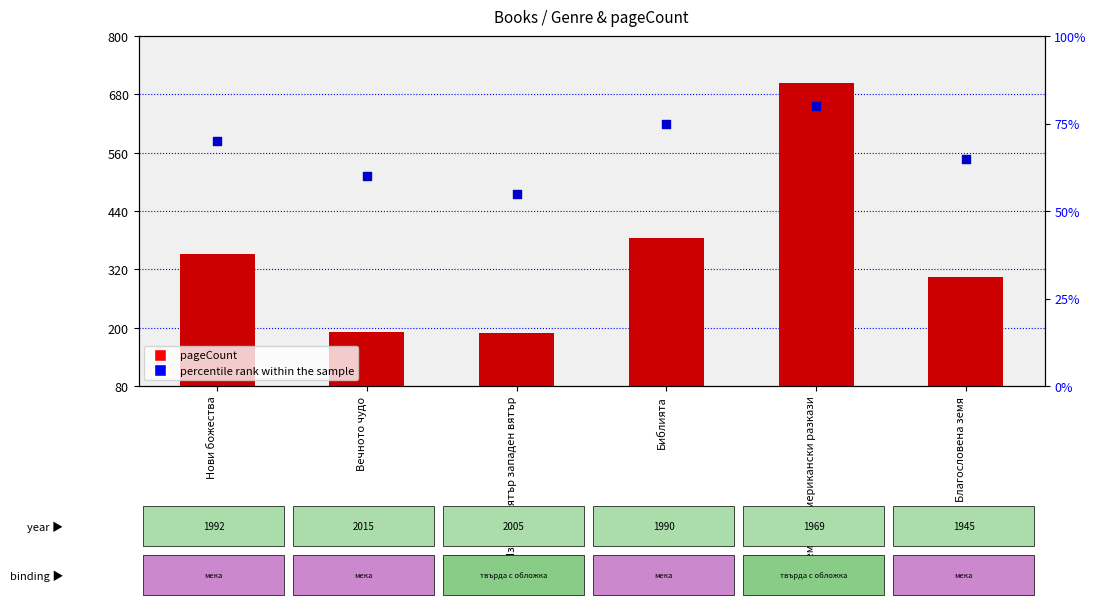

Which series has the largest Y range (max minus min)?

pageCount